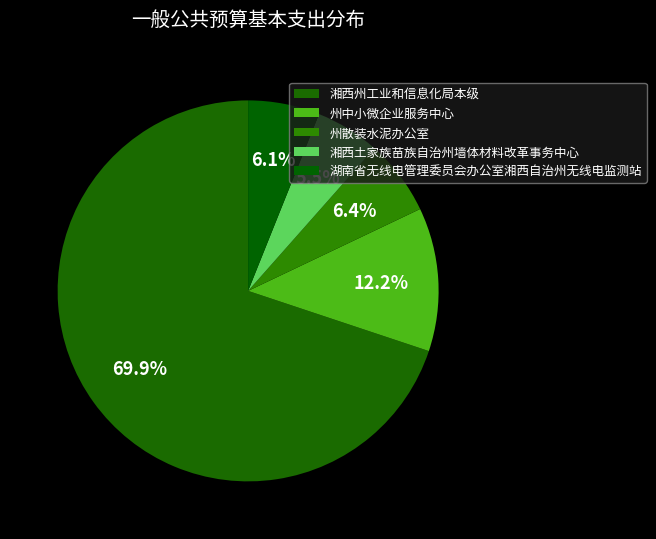

What is the largest slice in the pie chart?

湘西州工业和信息化局本级